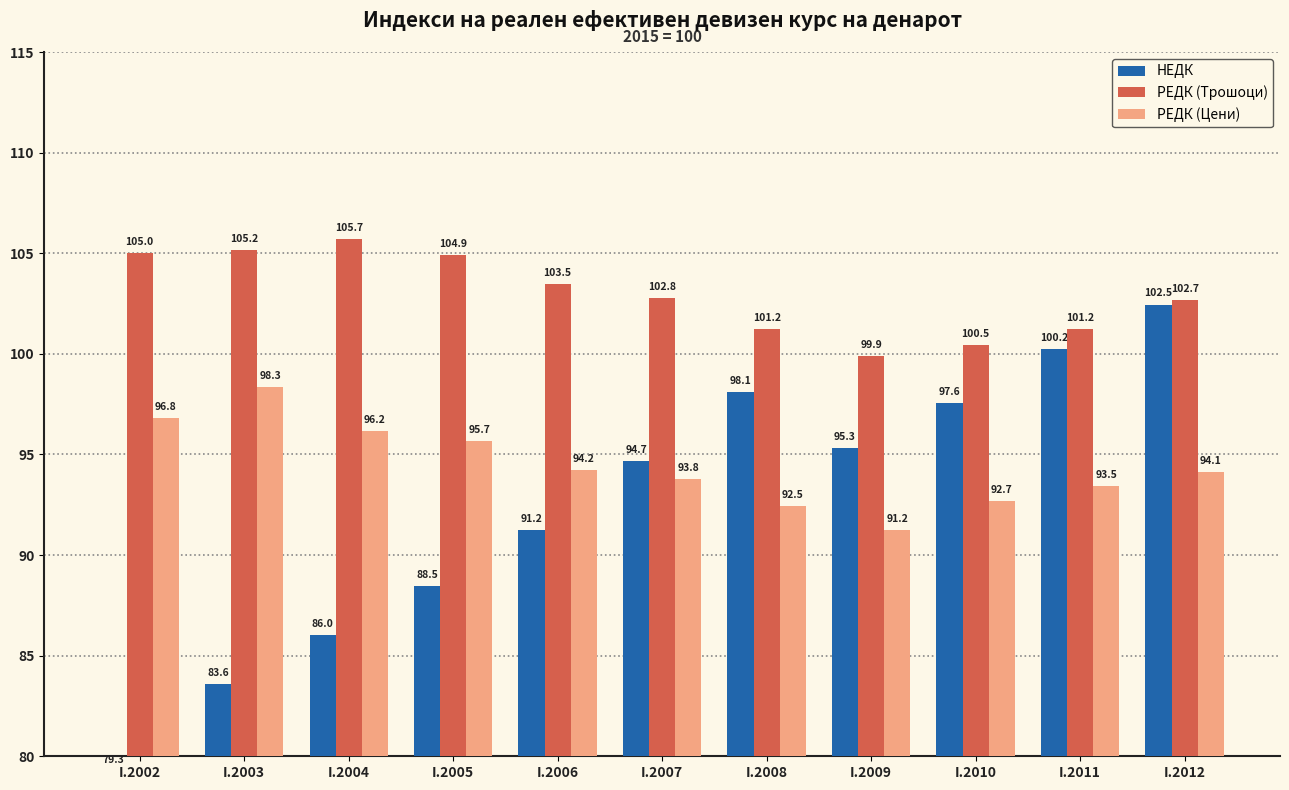

What is the greatest value displayed?

105.7